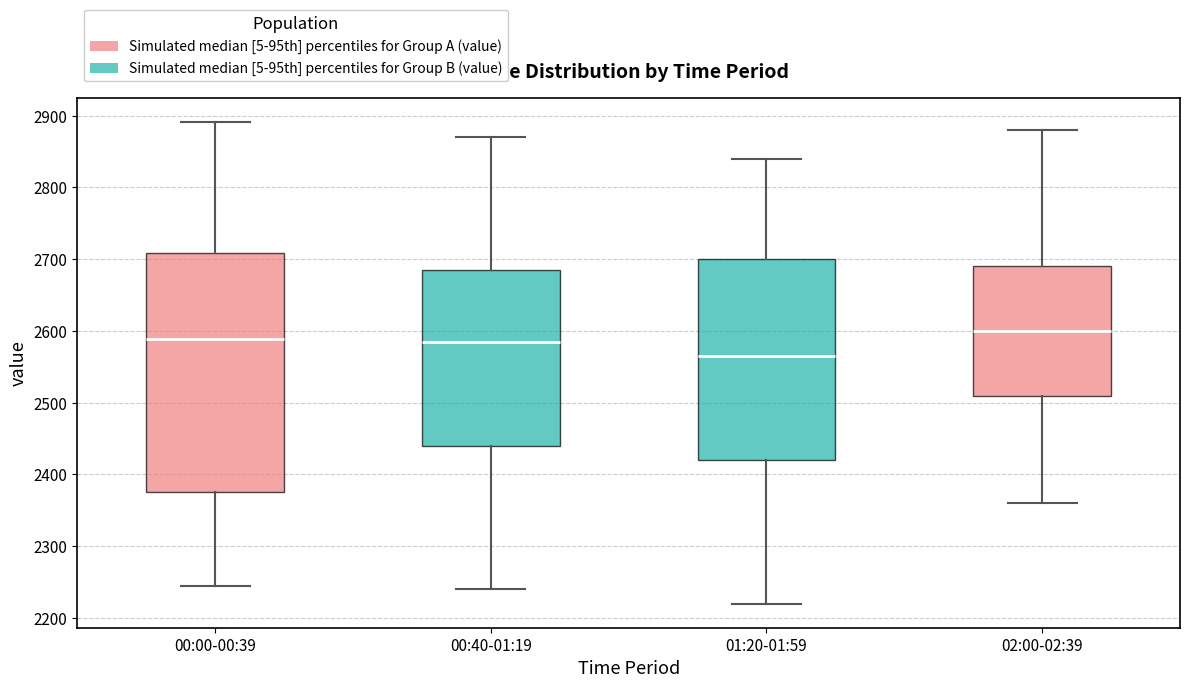

Which box has the lowest median line?

01:20-01:59